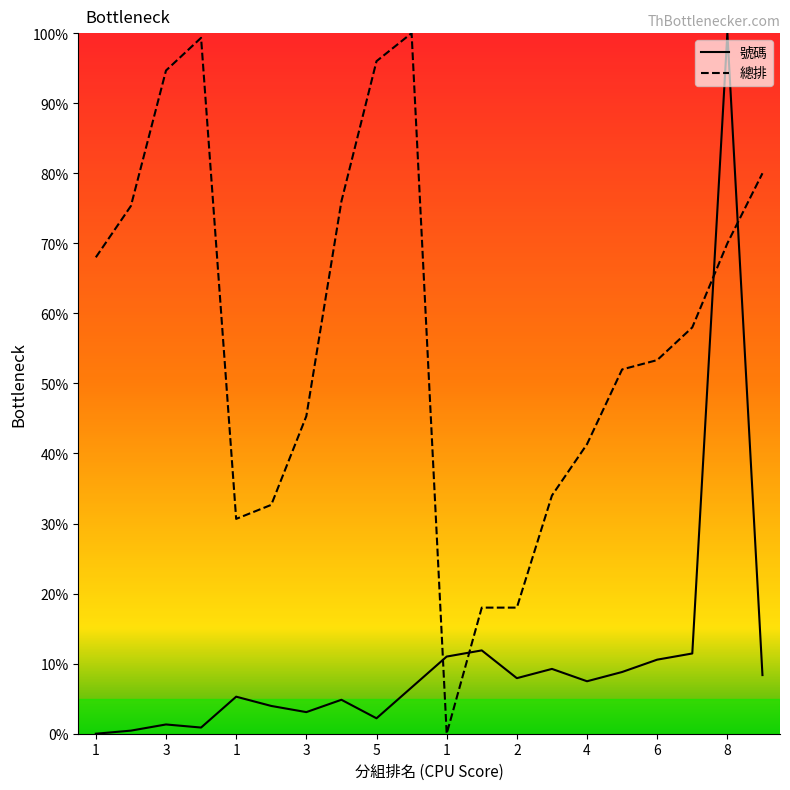

How many data points does each series have?

20